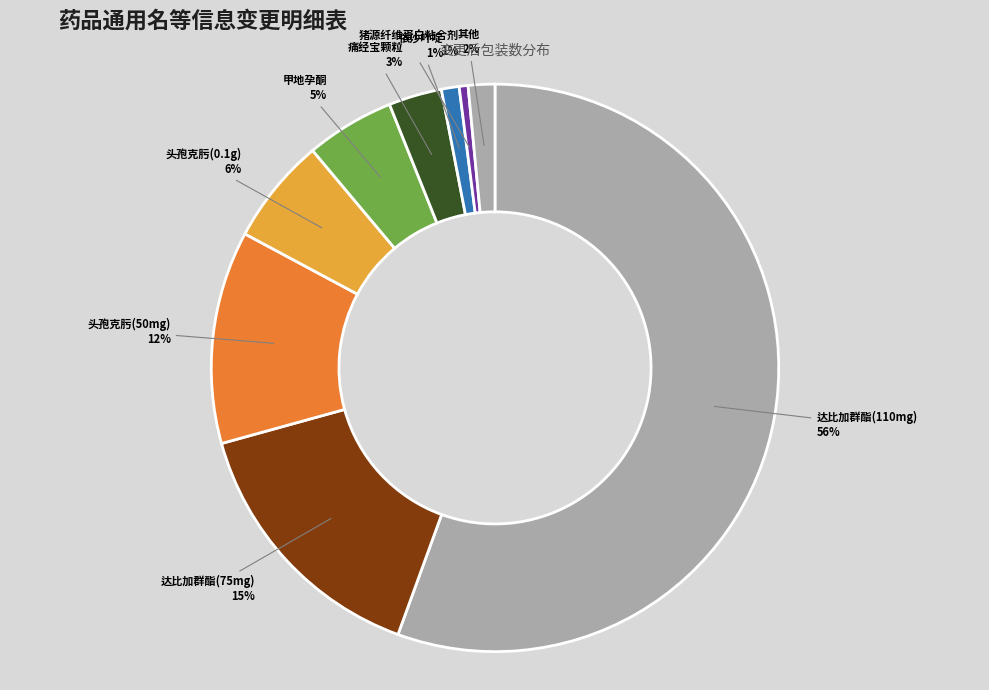

How many segments does this pie chart have?

9